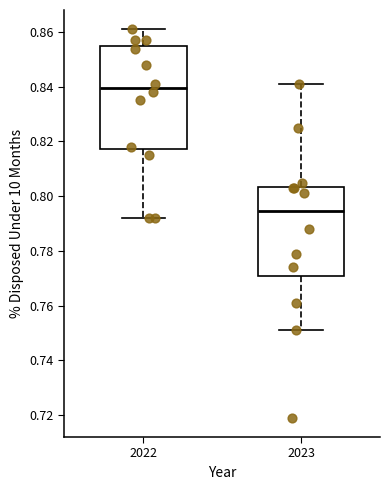

Which box is the tallest, from its lower edge to its upper edge?

2022